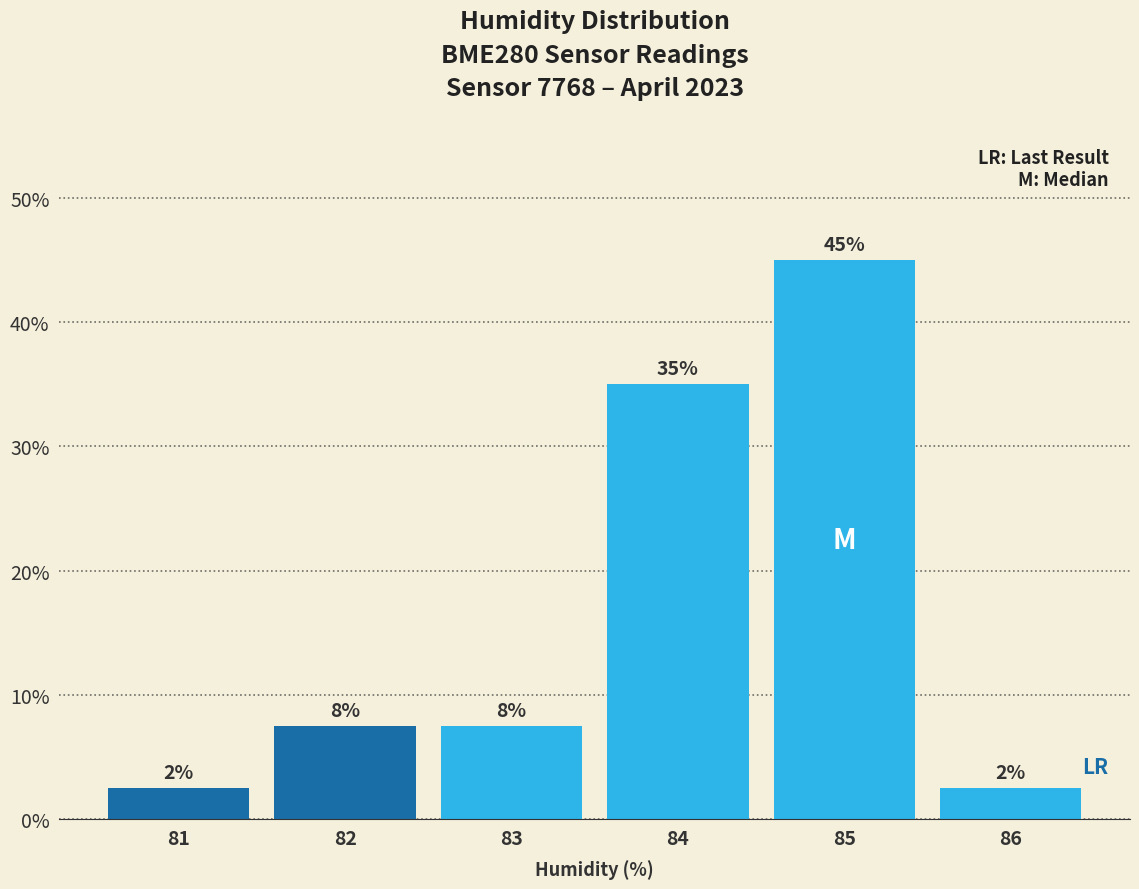

Are the bars horizontal?

No